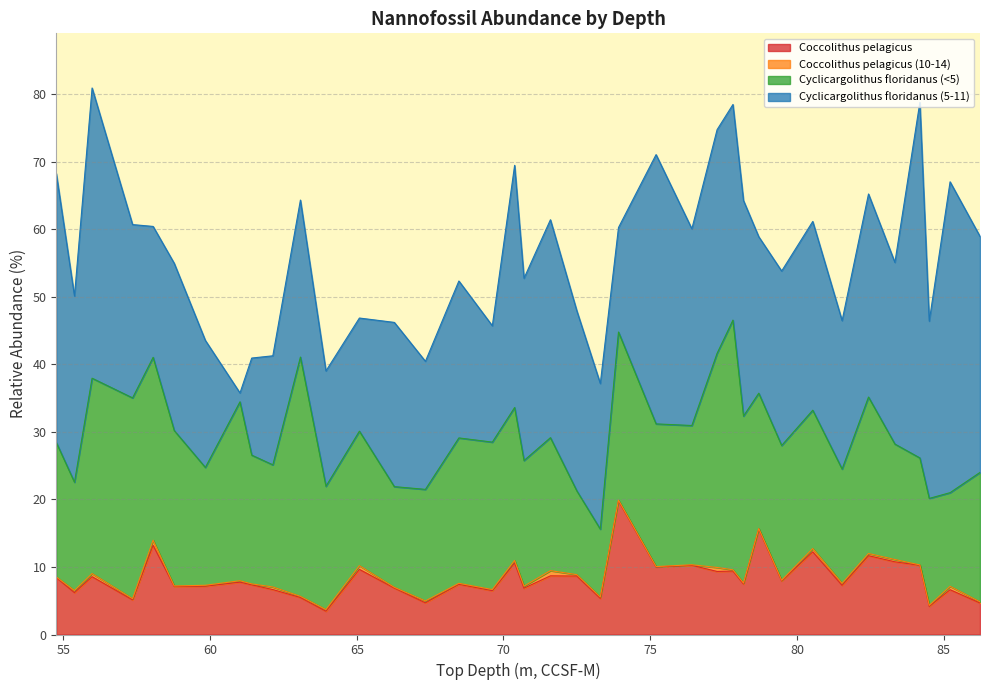

Reading left to right, transcribe all the data shown in this chart.

Coccolithus pelagicus: 8.4	6.2	8.6	5.1	13.2	7.1	7.2	7.7	7.4	6.6	5.5	3.4	9.6	6.9	4.7	7.4	6.5	10.6	6.9	8.7	8.7	5.3	19.8	10.0	10.2	9.3	9.4	7.5	15.6	7.9	12.2	7.3	11.7	10.8	10.2	4.2	6.6	4.7
Coccolithus pelagicus (10-14): 0.1	0.3	0.5	0.2	0.8	0.1	0.1	0.2	0.1	0.4	0.2	0.2	0.6	0.1	0.3	0.1	0.2	0.4	0.3	0.8	0.2	0.2	0.1	0.1	0.1	0.6	0.2	0.1	0.1	0.1	0.5	0.3	0.3	0.3	0.1	0.1	0.5	0.2
Cyclicargolithus floridanus (<5): 19.9	16.0	28.9	29.7	27.1	23.0	17.4	26.5	19.1	18.1	35.4	18.2	19.9	14.9	16.5	21.5	21.8	22.6	18.6	19.7	12.4	10.0	24.9	21.1	20.6	31.7	37.0	24.7	20.0	20.0	20.5	16.9	23.2	17.1	15.8	15.8	13.9	19.2
Cyclicargolithus floridanus (5-11): 39.8	27.6	43.0	25.7	19.4	24.7	18.8	1.3	14.4	16.1	23.2	17.1	16.7	24.3	19.0	23.2	17.2	35.8	27.0	32.3	26.7	21.6	15.5	39.9	29.1	33.1	31.9	31.9	23.2	25.8	27.9	22.0	30.1	26.9	52.6	26.2	46.0	34.9